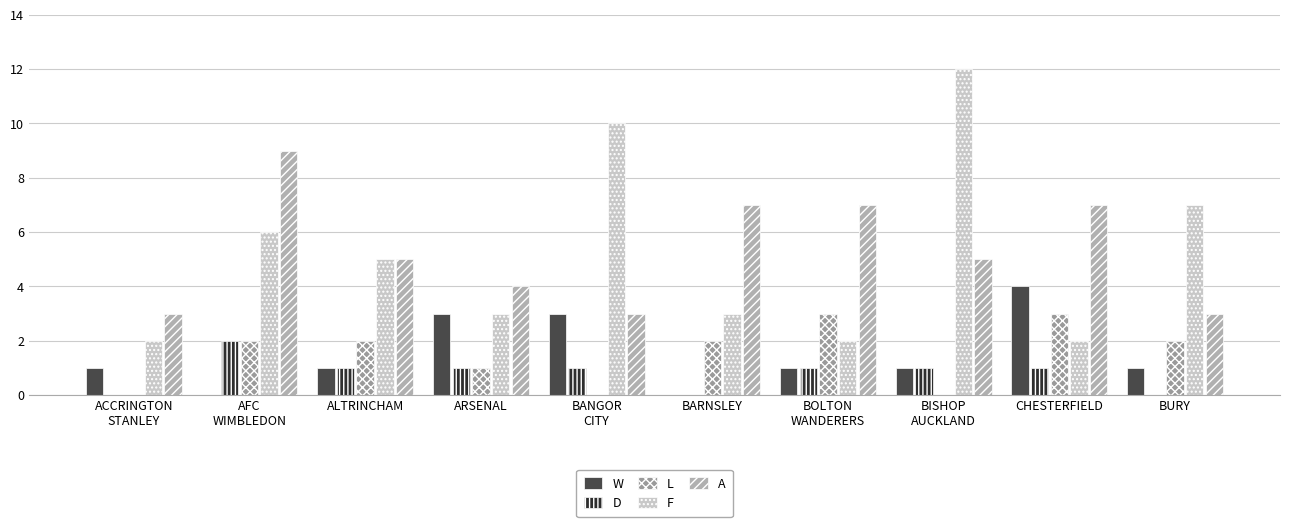

Which label corresponds to the smallest value in the chart?

AFC
WIMBLEDON